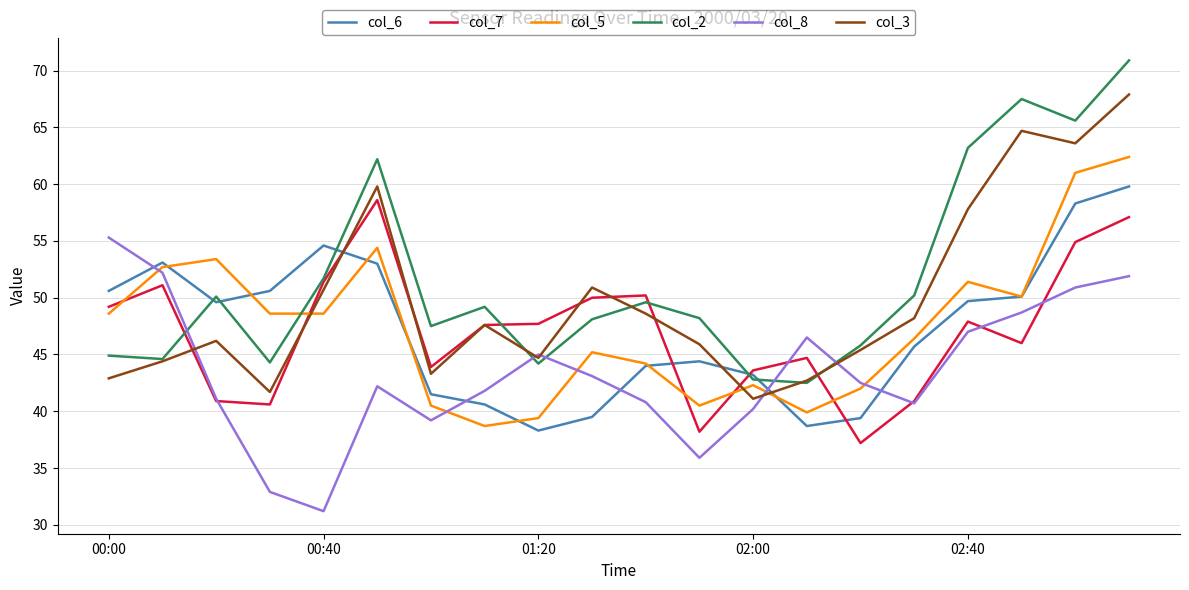

After their last crossing, which series has the higher values: col_2 or col_8?

col_2